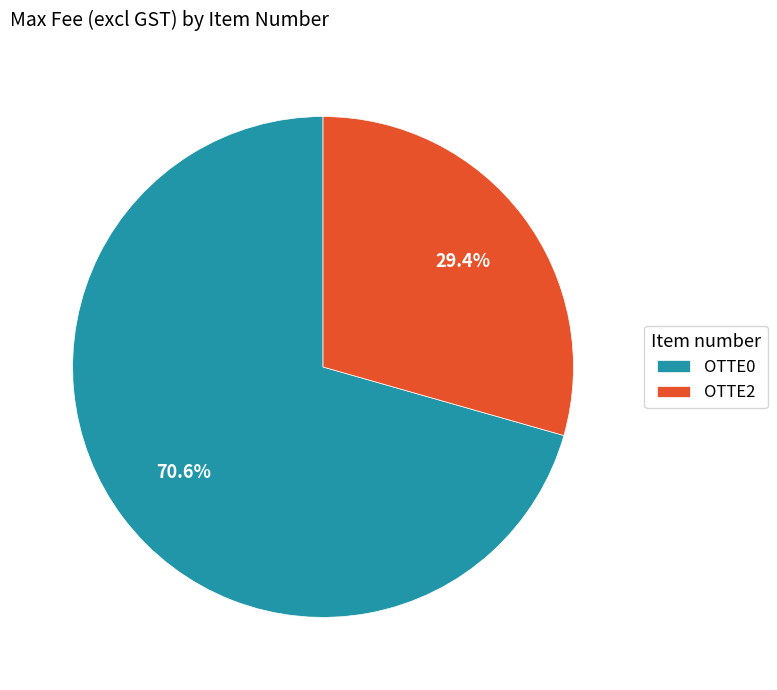

Which category has the biggest portion of the pie?

OTTE0